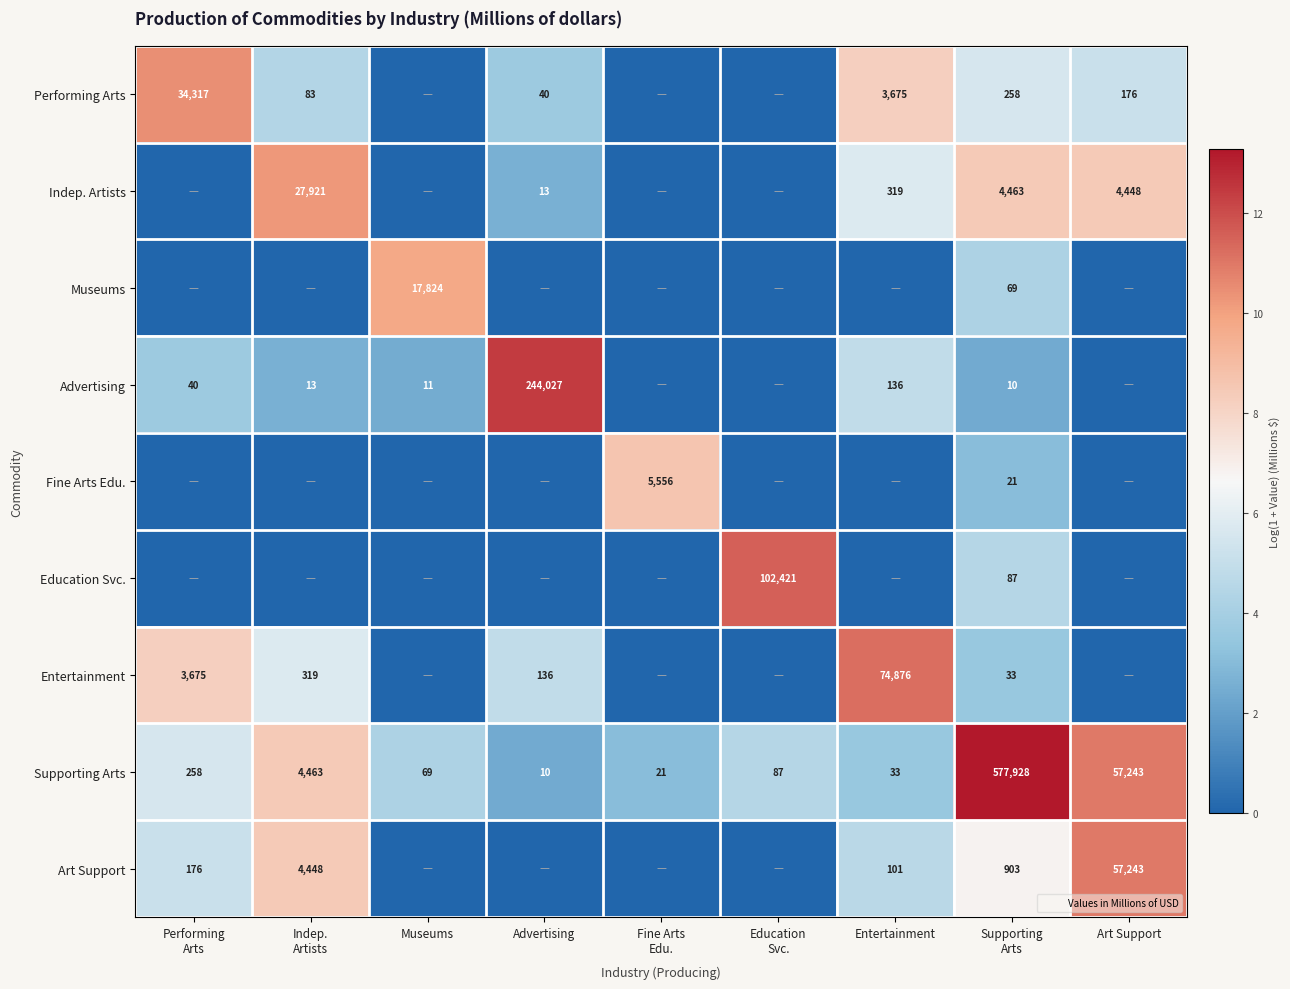

The value of Entertainment at Entertainment is 112983. True or false?

False